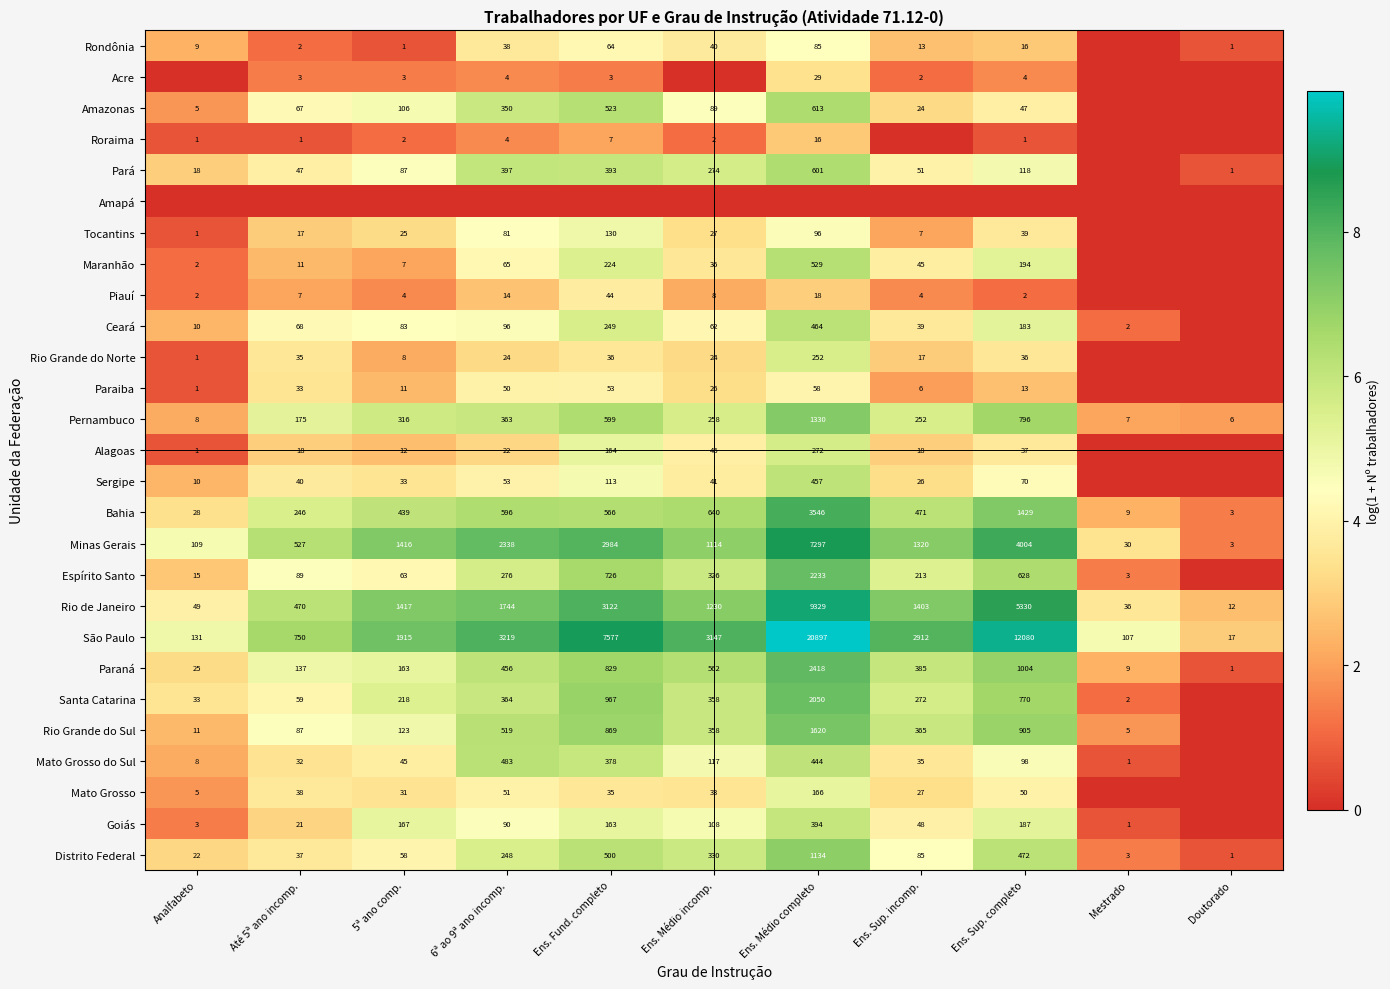

At which label does São Paulo first exceed 2912?

6ª ao 9ª ano incomp.